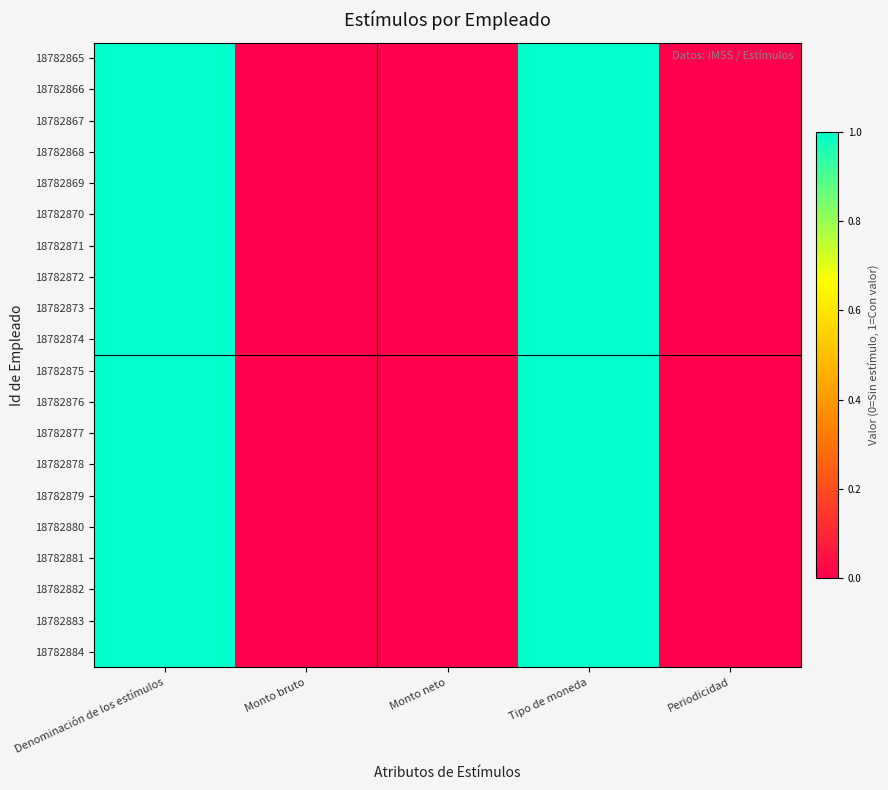

Reading left to right, transcribe all the data shown in this chart.

18782865: Denominación de los estímulos=1	Monto bruto=0	Monto neto=0	Tipo de moneda=1	Periodicidad=0
18782866: Denominación de los estímulos=1	Monto bruto=0	Monto neto=0	Tipo de moneda=1	Periodicidad=0
18782867: Denominación de los estímulos=1	Monto bruto=0	Monto neto=0	Tipo de moneda=1	Periodicidad=0
18782868: Denominación de los estímulos=1	Monto bruto=0	Monto neto=0	Tipo de moneda=1	Periodicidad=0
18782869: Denominación de los estímulos=1	Monto bruto=0	Monto neto=0	Tipo de moneda=1	Periodicidad=0
18782870: Denominación de los estímulos=1	Monto bruto=0	Monto neto=0	Tipo de moneda=1	Periodicidad=0
18782871: Denominación de los estímulos=1	Monto bruto=0	Monto neto=0	Tipo de moneda=1	Periodicidad=0
18782872: Denominación de los estímulos=1	Monto bruto=0	Monto neto=0	Tipo de moneda=1	Periodicidad=0
18782873: Denominación de los estímulos=1	Monto bruto=0	Monto neto=0	Tipo de moneda=1	Periodicidad=0
18782874: Denominación de los estímulos=1	Monto bruto=0	Monto neto=0	Tipo de moneda=1	Periodicidad=0
18782875: Denominación de los estímulos=1	Monto bruto=0	Monto neto=0	Tipo de moneda=1	Periodicidad=0
18782876: Denominación de los estímulos=1	Monto bruto=0	Monto neto=0	Tipo de moneda=1	Periodicidad=0
18782877: Denominación de los estímulos=1	Monto bruto=0	Monto neto=0	Tipo de moneda=1	Periodicidad=0
18782878: Denominación de los estímulos=1	Monto bruto=0	Monto neto=0	Tipo de moneda=1	Periodicidad=0
18782879: Denominación de los estímulos=1	Monto bruto=0	Monto neto=0	Tipo de moneda=1	Periodicidad=0
18782880: Denominación de los estímulos=1	Monto bruto=0	Monto neto=0	Tipo de moneda=1	Periodicidad=0
18782881: Denominación de los estímulos=1	Monto bruto=0	Monto neto=0	Tipo de moneda=1	Periodicidad=0
18782882: Denominación de los estímulos=1	Monto bruto=0	Monto neto=0	Tipo de moneda=1	Periodicidad=0
18782883: Denominación de los estímulos=1	Monto bruto=0	Monto neto=0	Tipo de moneda=1	Periodicidad=0
18782884: Denominación de los estímulos=1	Monto bruto=0	Monto neto=0	Tipo de moneda=1	Periodicidad=0